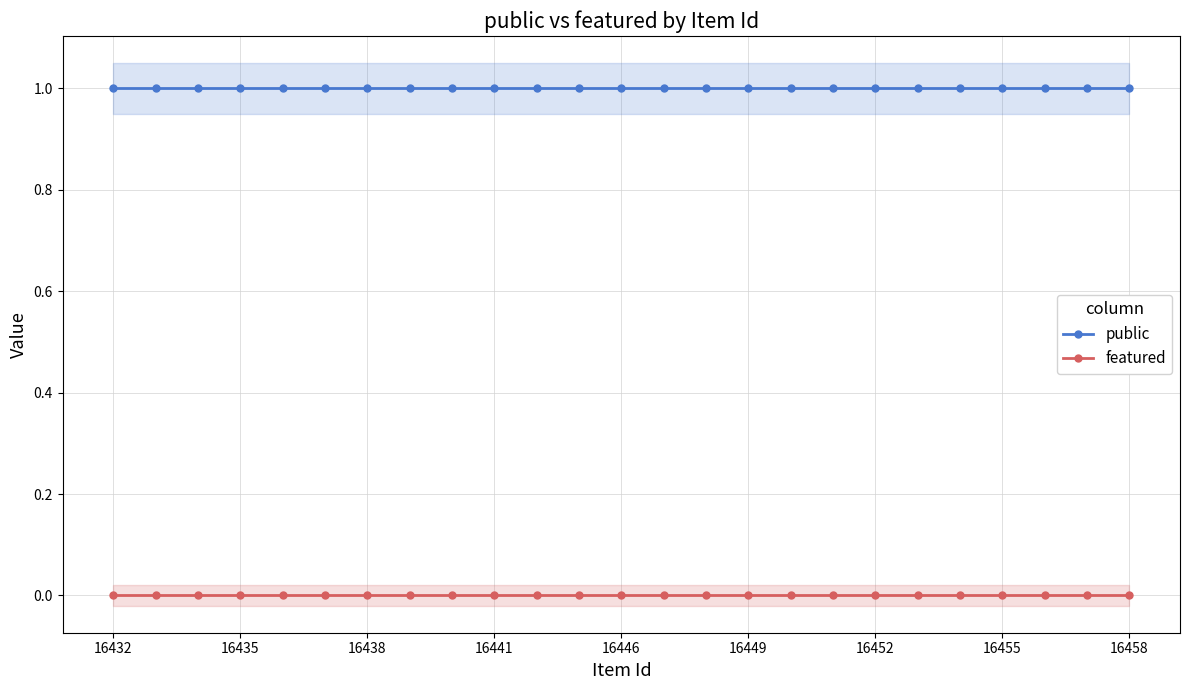

Rank the series by their average value, from highest to lowest.

public, featured